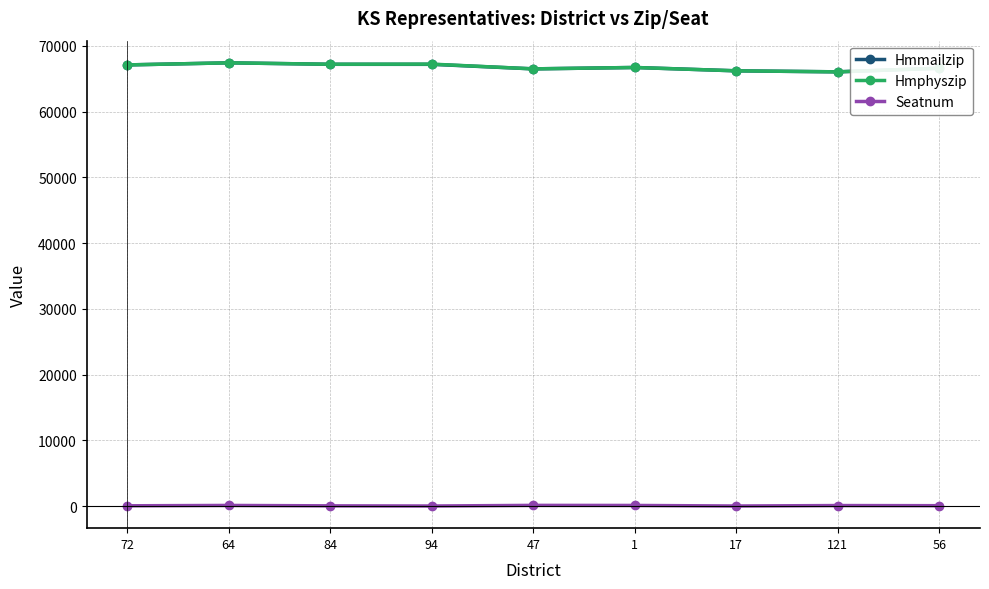

Does the chart display data point markers on the line(s)?

Yes